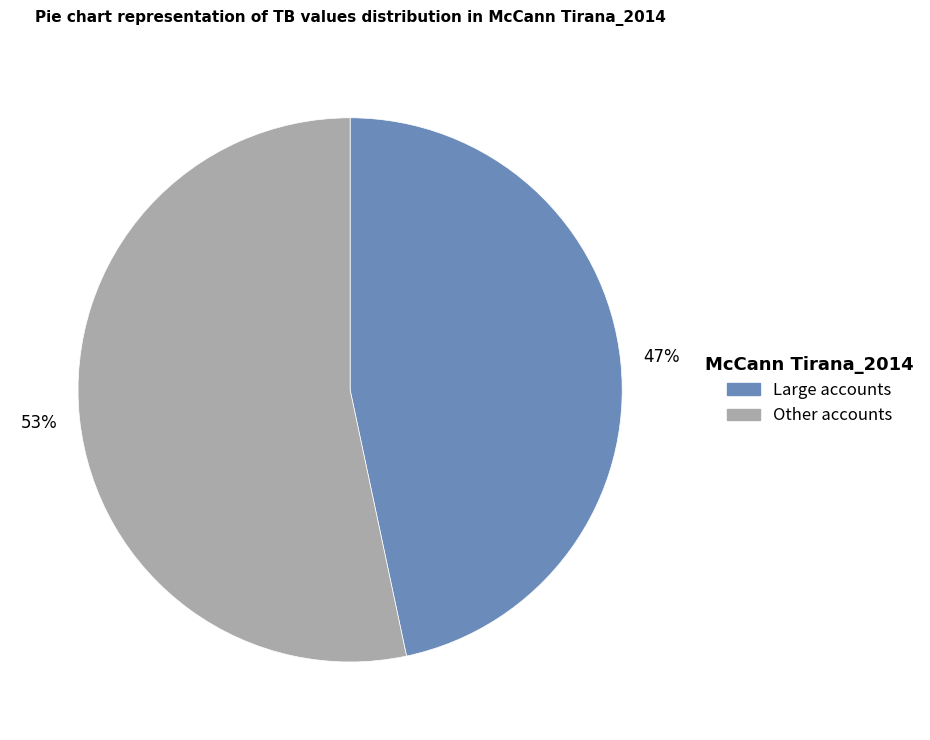

To the nearest percent, what is the average slice percentage?

50%